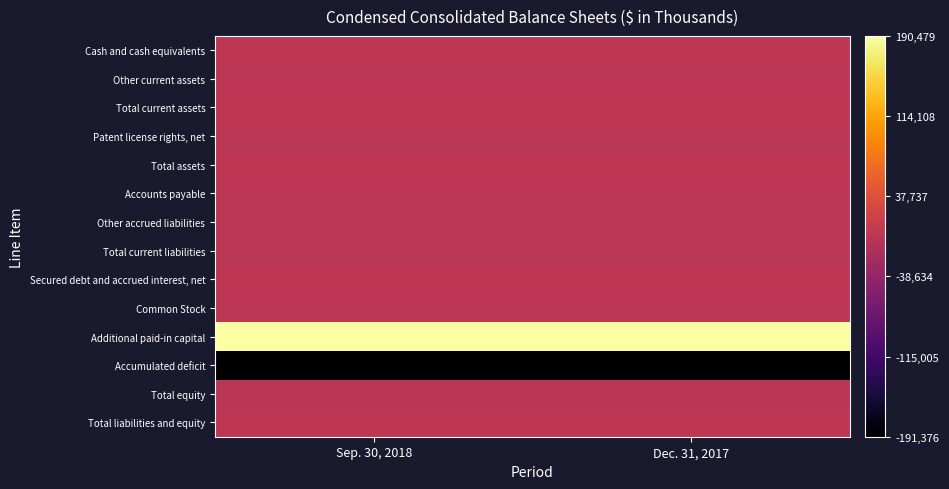

What is the total value across all series at Dec. 31, 2017?

6969